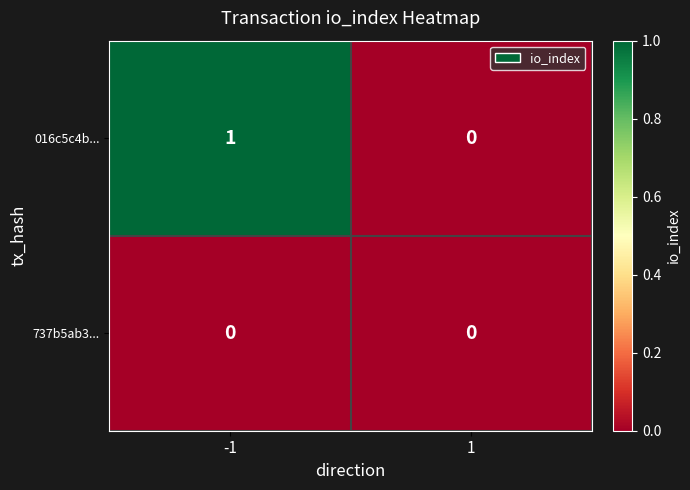

Rank the categories by 016c5c4b... value from lowest to highest.

1, -1